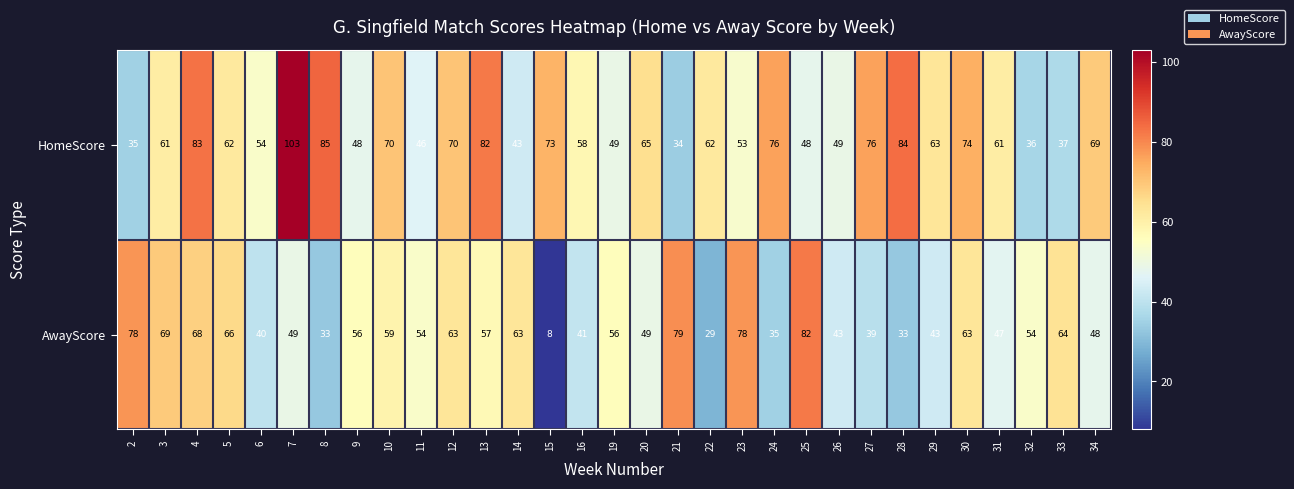

Which series has the largest total across all categories?

HomeScore